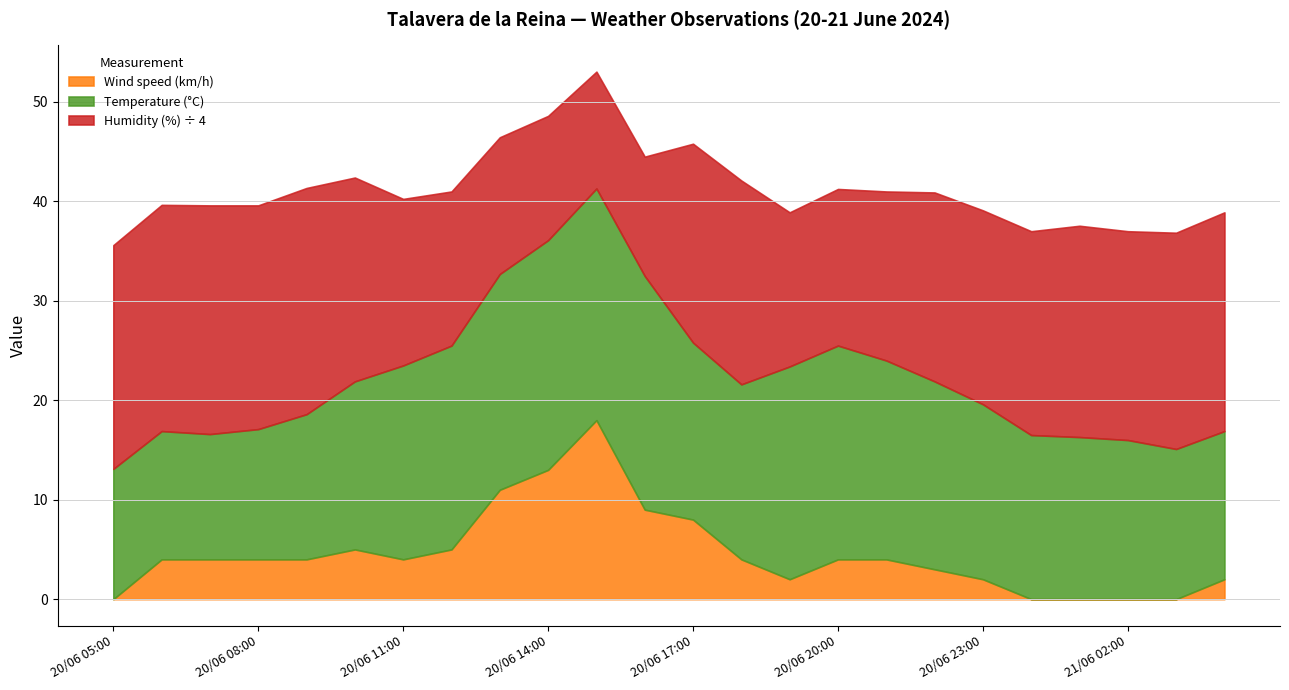

Which series changed the most between 20/06 22:00 and 20/06 16:00?

Humidity (%)